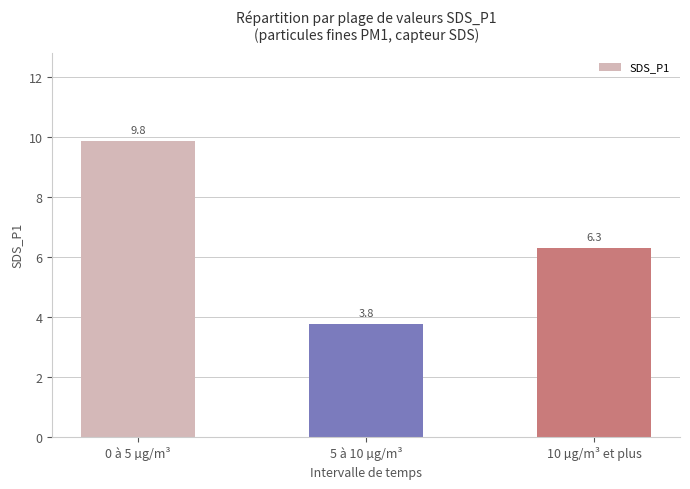

At which label is the value closest to 6?

10 µg/m³ et plus